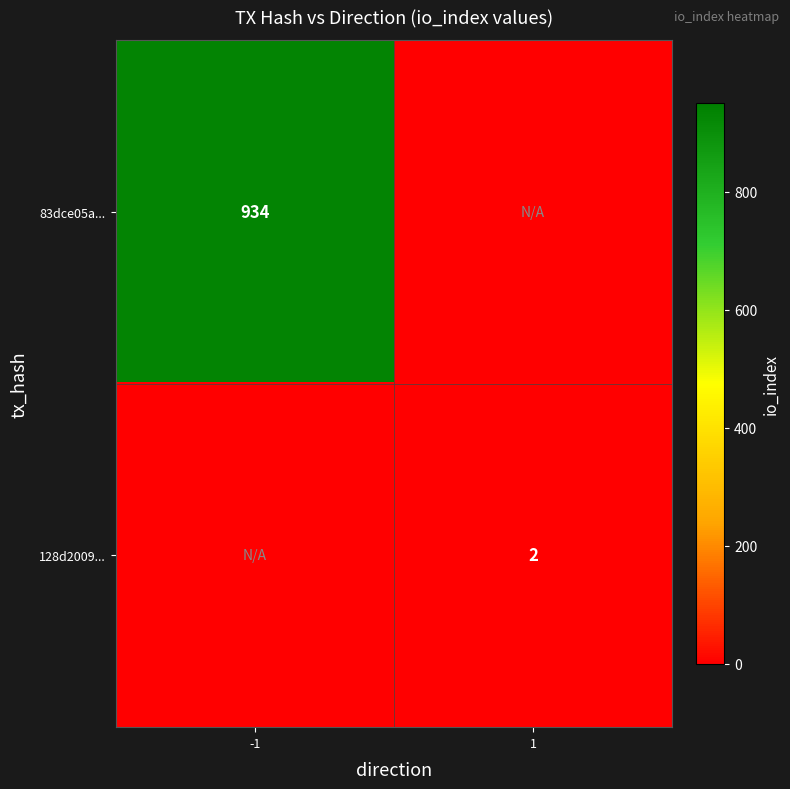

The 83dce05a... series shows 934 at -1. True or false?

True